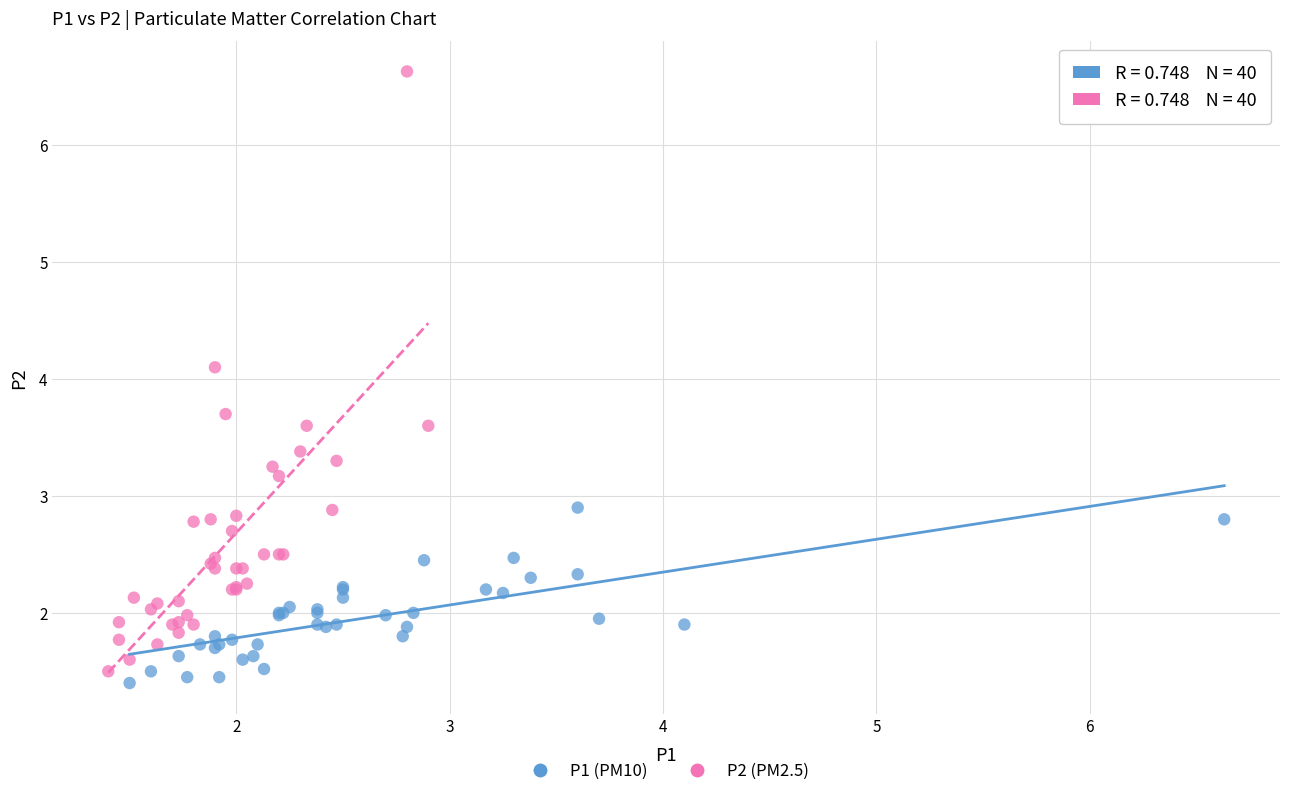

Which series has the largest Y range (max minus min)?

P2 (PM2.5)